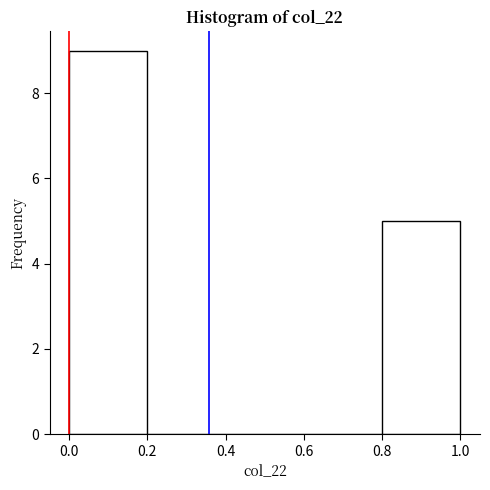

Reading left to right, list every bar in this chart as the range it spans on the x-axis followed by its height. The values are not printed on the chart, so give them approximately, as read against the axis.

0.0 to 0.2: 9
0.2 to 0.4: 0
0.4 to 0.6: 0
0.6 to 0.8: 0
0.8 to 1.0: 5